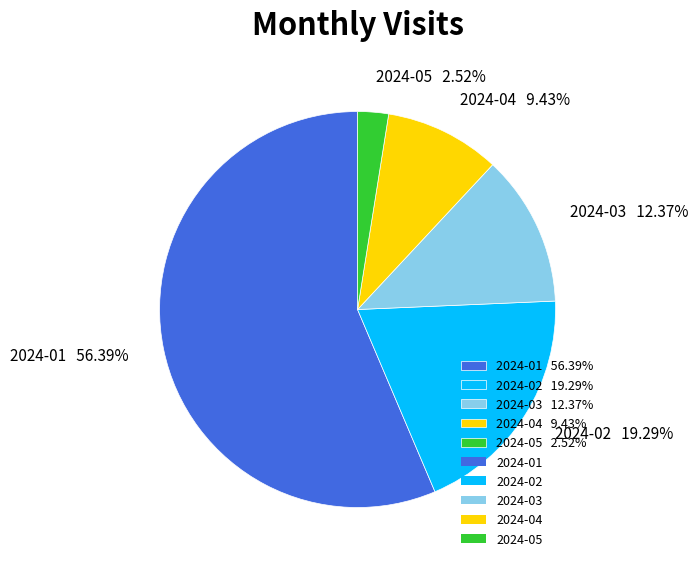

Rank the categories by value from highest to lowest.

2024-01, 2024-02, 2024-03, 2024-04, 2024-05